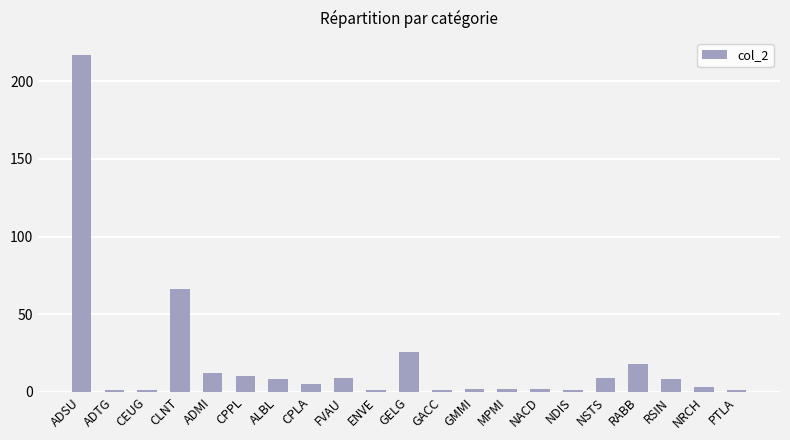

The chart shows a value of 8 at ALBL. True or false?

True